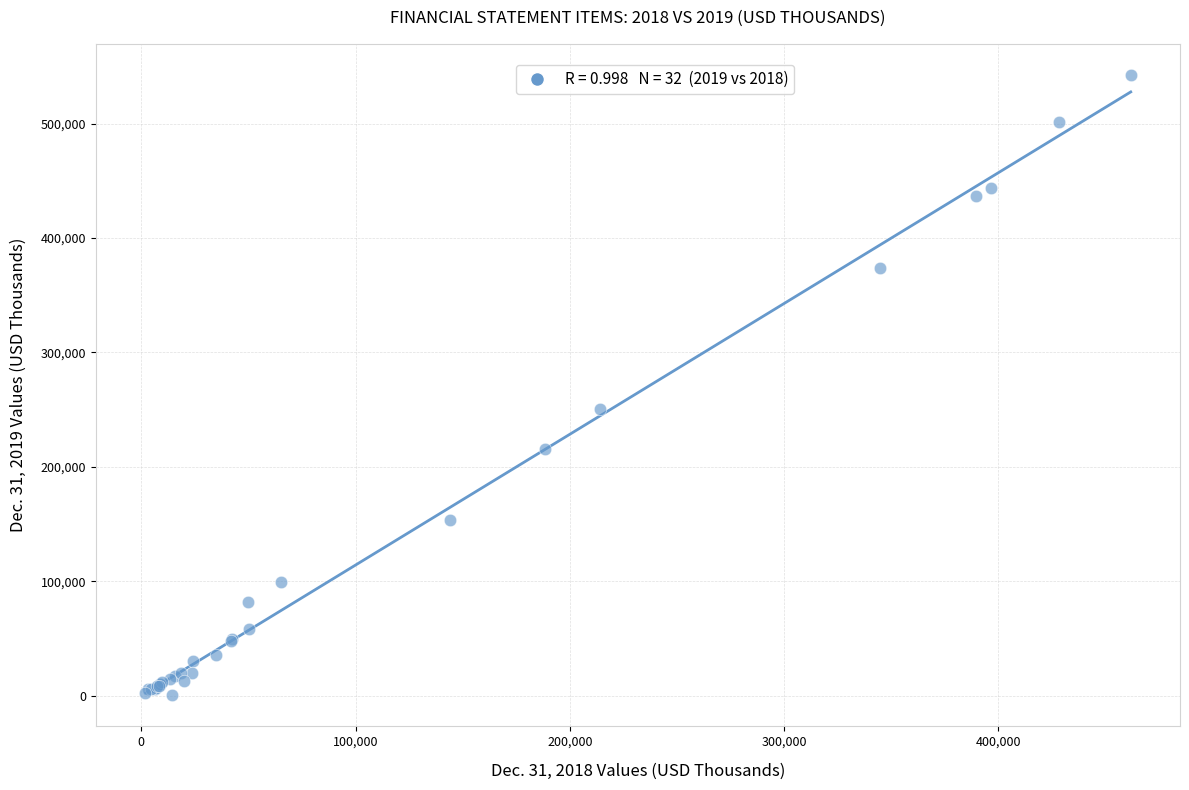

What Y value in the scatter plot is closest to 271429?

250784